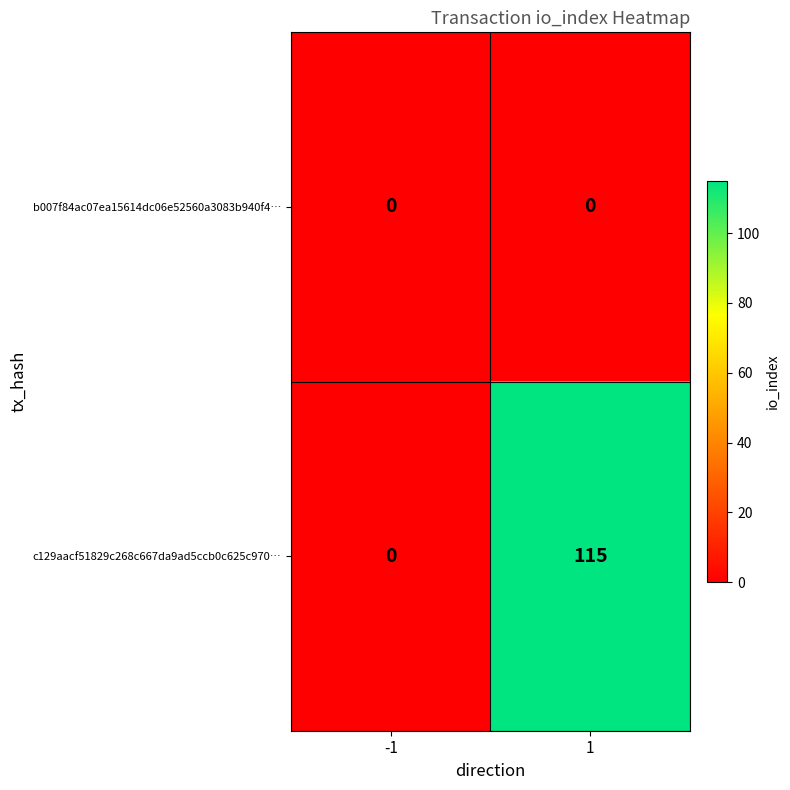

Rank the series at 1 from highest to lowest value.

c129aacf51829c268c667da9ad5ccb0c625c970…, b007f84ac07ea15614dc06e52560a3083b940f4…